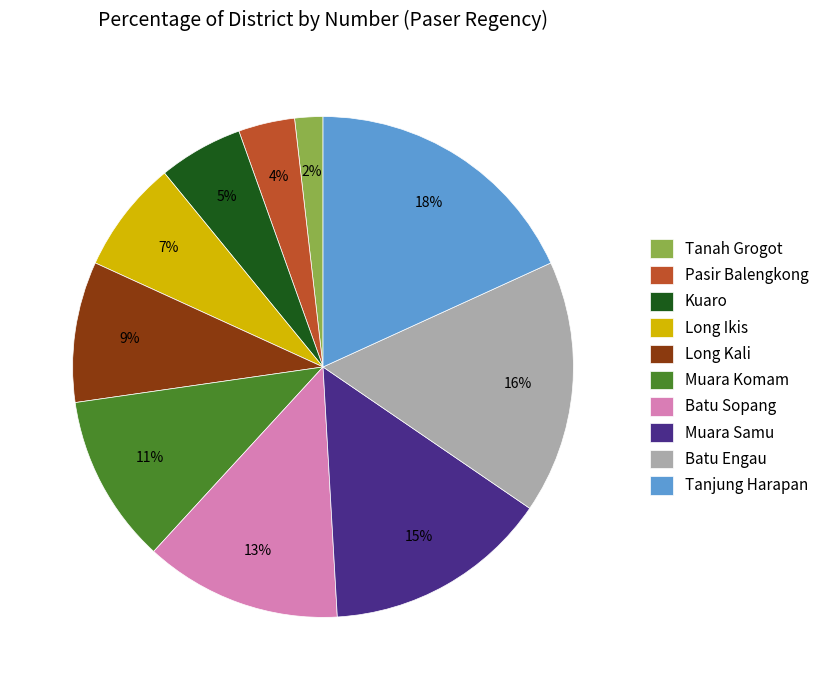

What is the smallest slice in the pie chart?

Tanah Grogot